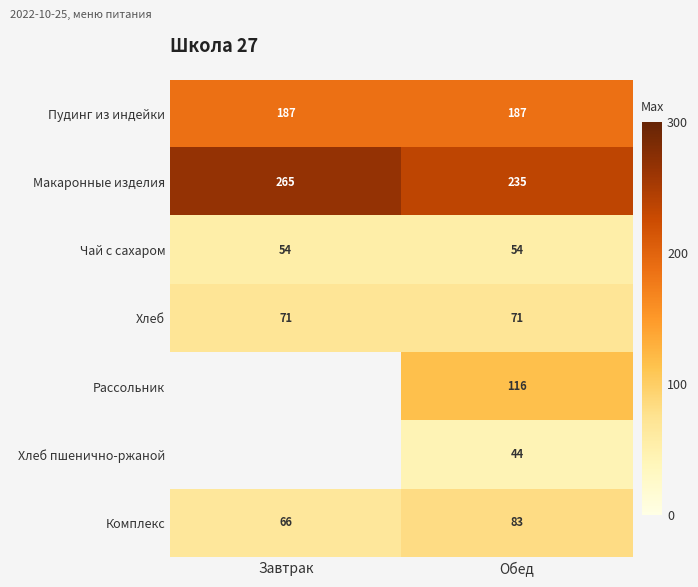

At Обед, list the series in order from smallest to largest.

Хлеб пшенично-ржаной, Чай с сахаром, Хлеб, Комплекс, Рассольник, Пудинг из индейки, Макаронные изделия